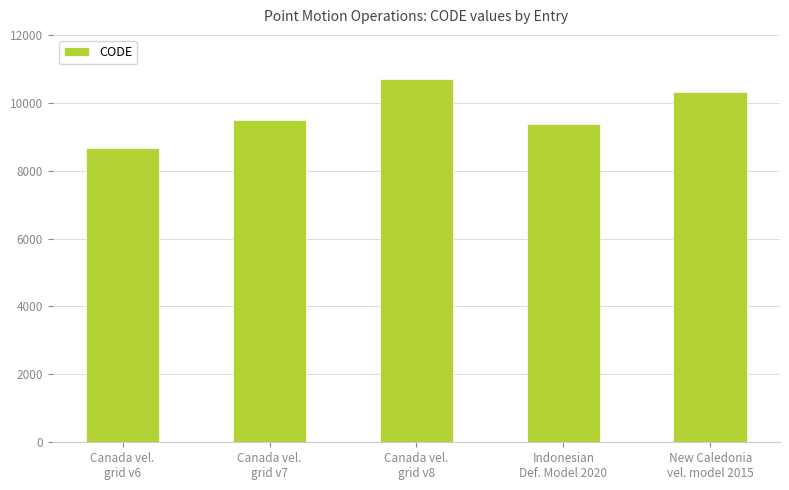

Is it true that the value at Indonesian
Def. Model 2020 is 16524?

False